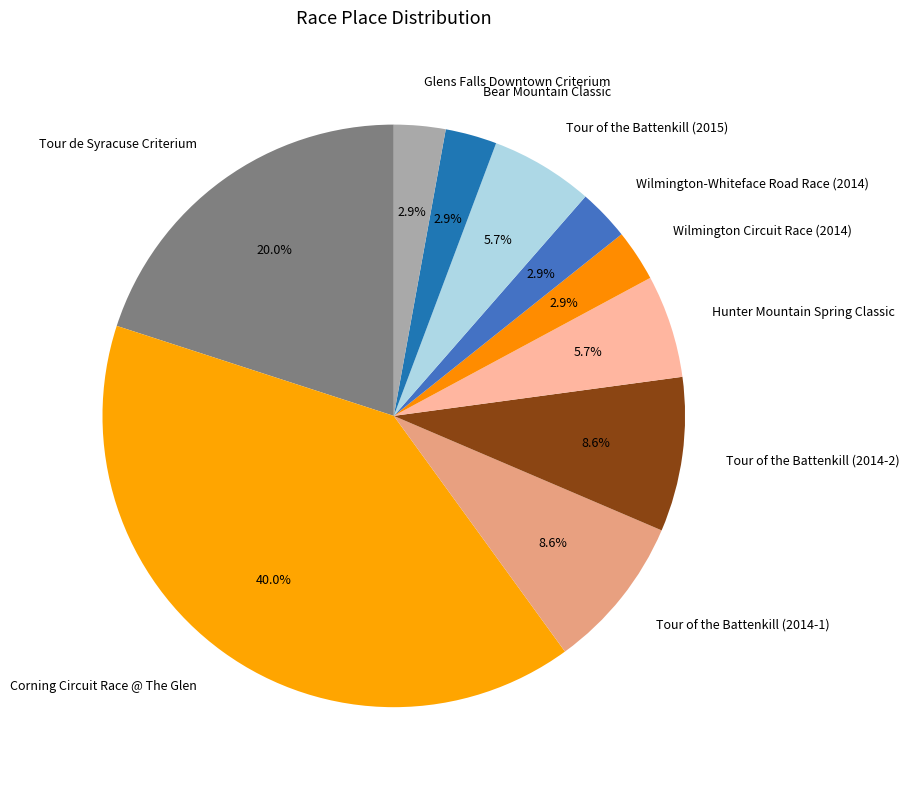

Which has a higher value, Tour of the Battenkill (2014-1) or Corning Circuit Race @ The Glen?

Corning Circuit Race @ The Glen